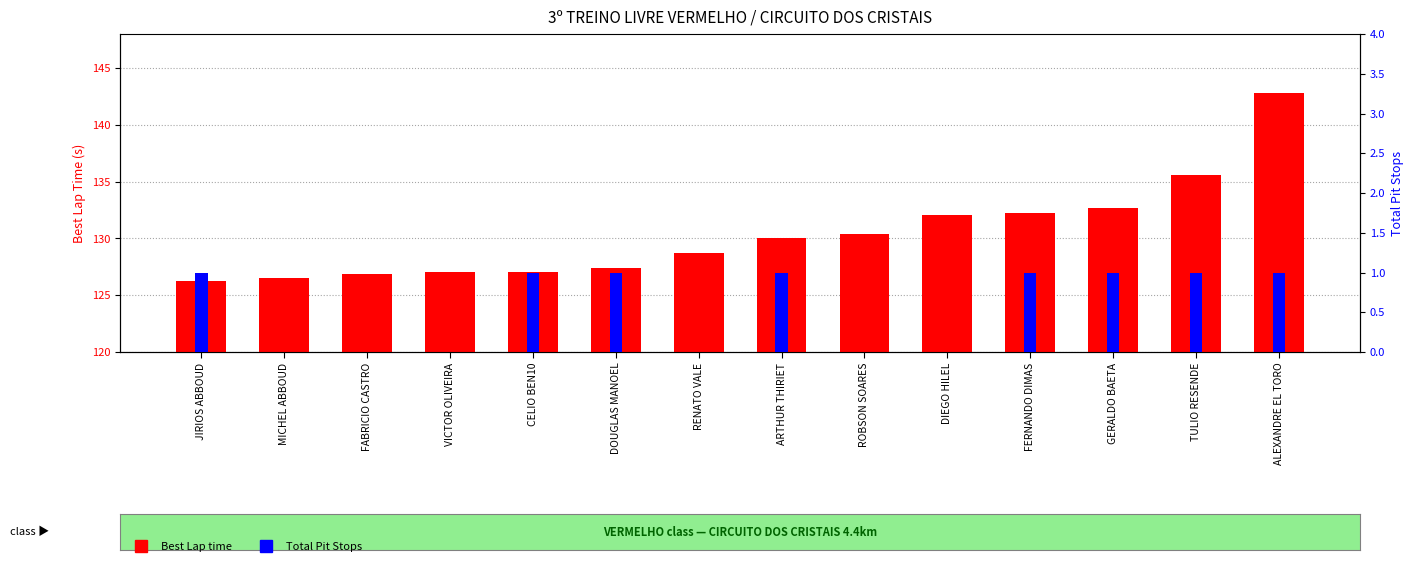

What is the label of the 2nd bar from the left?

MICHEL ABBOUD